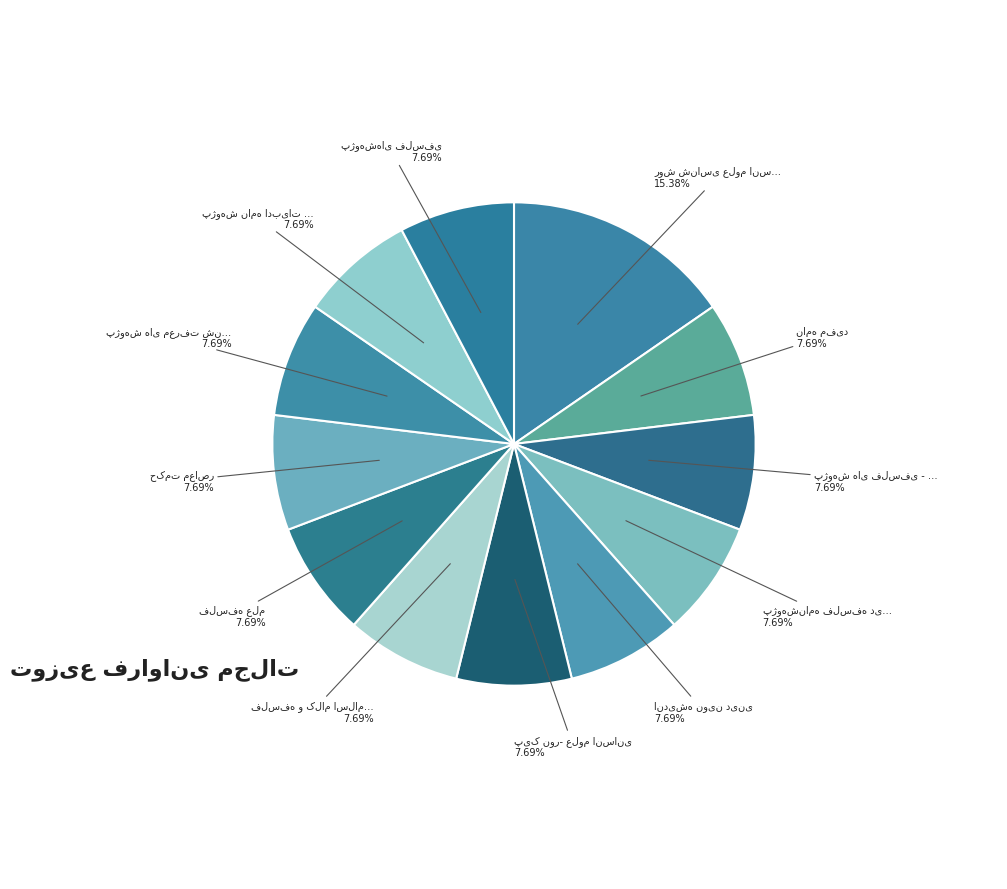

How many slices are in this pie chart?

12